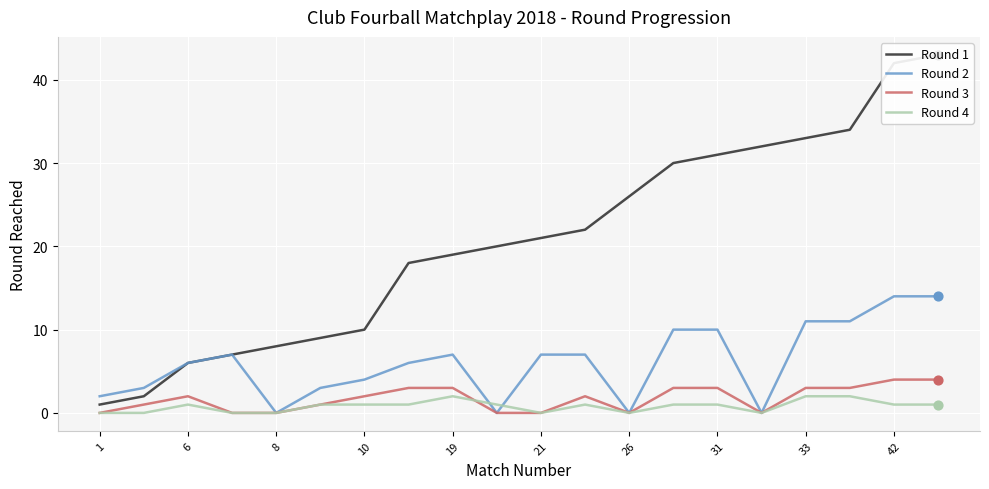

Which series has the largest Y range (max minus min)?

Round 1